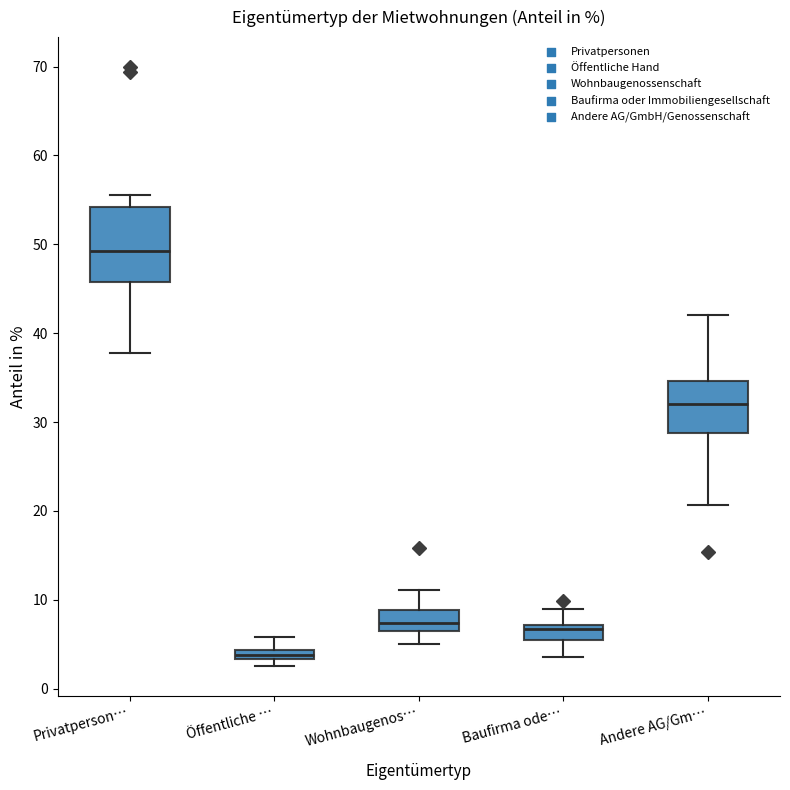

Where is the upper edge of the box for Baufirma ode… on the y-axis? The values are not printed on the chart, so give them approximately, as read against the axis.

7